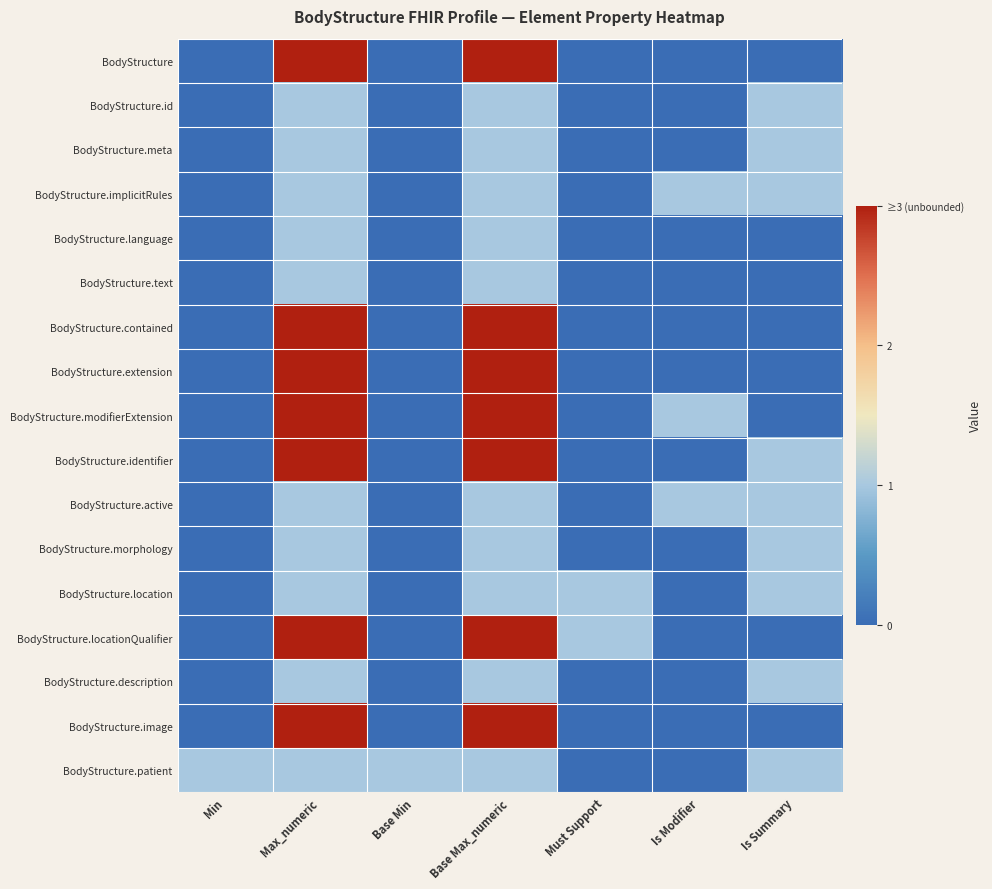

Reading left to right, what are all the values shown in this chart?

BodyStructure: Min=0	Max_numeric=3	Base Min=0	Base Max_numeric=3	Must Support=0	Is Modifier=0	Is Summary=0
BodyStructure.id: Min=0	Max_numeric=1	Base Min=0	Base Max_numeric=1	Must Support=0	Is Modifier=0	Is Summary=1
BodyStructure.meta: Min=0	Max_numeric=1	Base Min=0	Base Max_numeric=1	Must Support=0	Is Modifier=0	Is Summary=1
BodyStructure.implicitRules: Min=0	Max_numeric=1	Base Min=0	Base Max_numeric=1	Must Support=0	Is Modifier=1	Is Summary=1
BodyStructure.language: Min=0	Max_numeric=1	Base Min=0	Base Max_numeric=1	Must Support=0	Is Modifier=0	Is Summary=0
BodyStructure.text: Min=0	Max_numeric=1	Base Min=0	Base Max_numeric=1	Must Support=0	Is Modifier=0	Is Summary=0
BodyStructure.contained: Min=0	Max_numeric=3	Base Min=0	Base Max_numeric=3	Must Support=0	Is Modifier=0	Is Summary=0
BodyStructure.extension: Min=0	Max_numeric=3	Base Min=0	Base Max_numeric=3	Must Support=0	Is Modifier=0	Is Summary=0
BodyStructure.modifierExtension: Min=0	Max_numeric=3	Base Min=0	Base Max_numeric=3	Must Support=0	Is Modifier=1	Is Summary=0
BodyStructure.identifier: Min=0	Max_numeric=3	Base Min=0	Base Max_numeric=3	Must Support=0	Is Modifier=0	Is Summary=1
BodyStructure.active: Min=0	Max_numeric=1	Base Min=0	Base Max_numeric=1	Must Support=0	Is Modifier=1	Is Summary=1
BodyStructure.morphology: Min=0	Max_numeric=1	Base Min=0	Base Max_numeric=1	Must Support=0	Is Modifier=0	Is Summary=1
BodyStructure.location: Min=0	Max_numeric=1	Base Min=0	Base Max_numeric=1	Must Support=1	Is Modifier=0	Is Summary=1
BodyStructure.locationQualifier: Min=0	Max_numeric=3	Base Min=0	Base Max_numeric=3	Must Support=1	Is Modifier=0	Is Summary=0
BodyStructure.description: Min=0	Max_numeric=1	Base Min=0	Base Max_numeric=1	Must Support=0	Is Modifier=0	Is Summary=1
BodyStructure.image: Min=0	Max_numeric=3	Base Min=0	Base Max_numeric=3	Must Support=0	Is Modifier=0	Is Summary=0
BodyStructure.patient: Min=1	Max_numeric=1	Base Min=1	Base Max_numeric=1	Must Support=0	Is Modifier=0	Is Summary=1